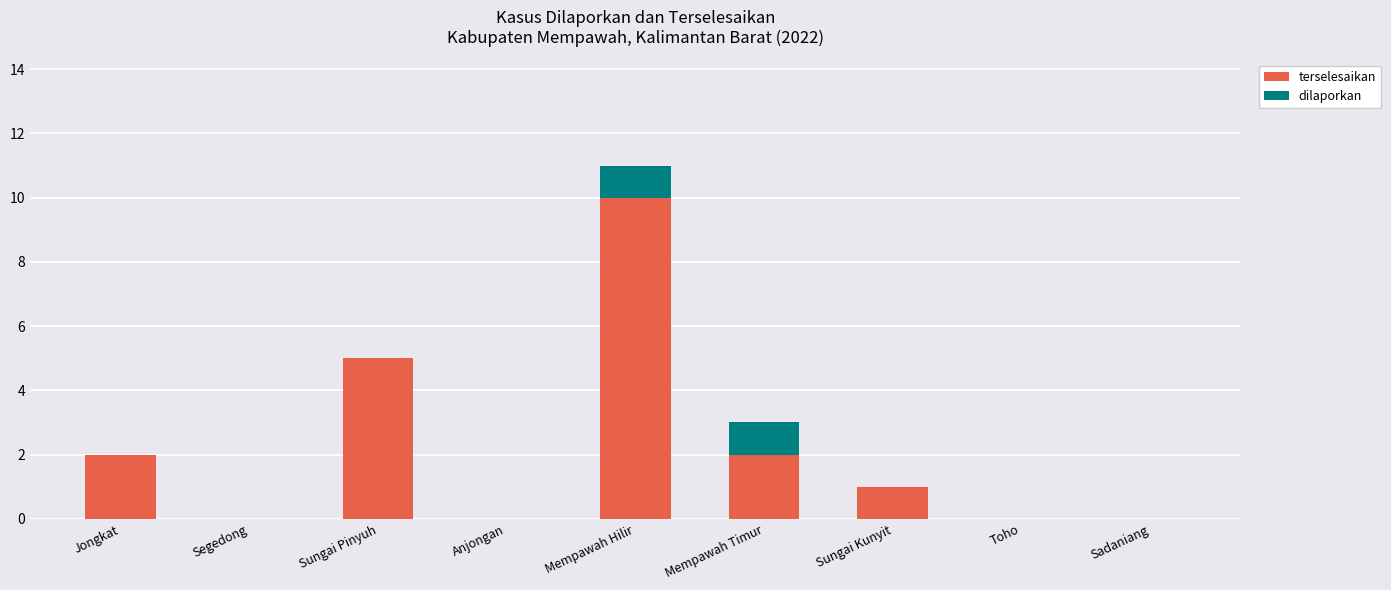

What is the maximum value for terselesaikan?

10